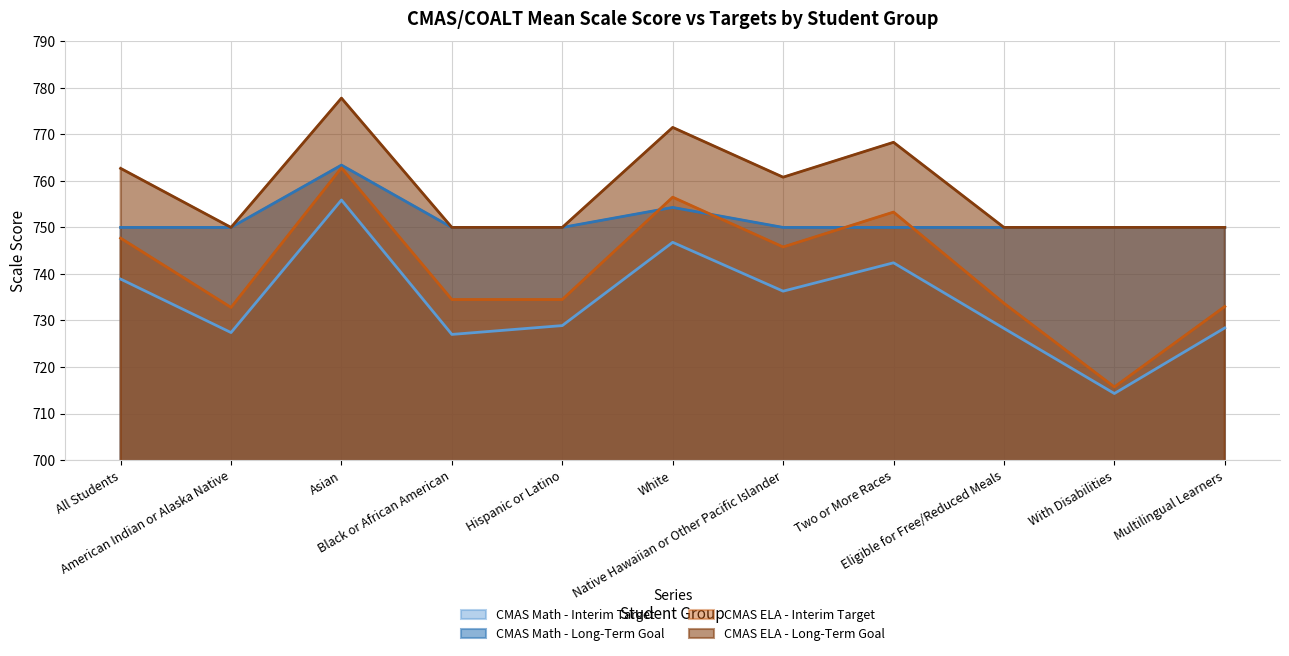

Where is CMAS ELA - Long-Term Goal nearest to the value 763?

All Students